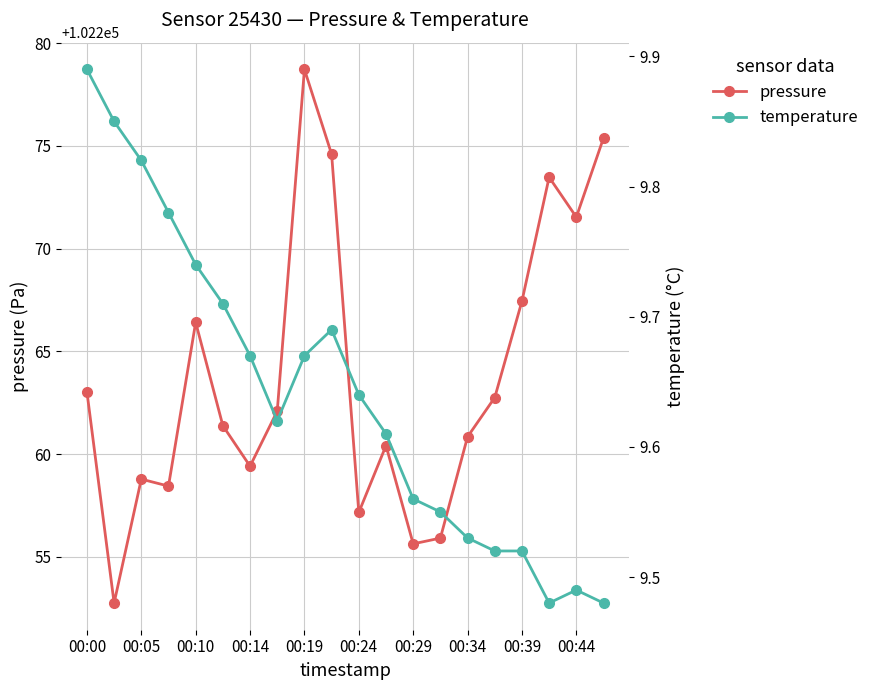

Which series has the largest range (max minus min)?

pressure